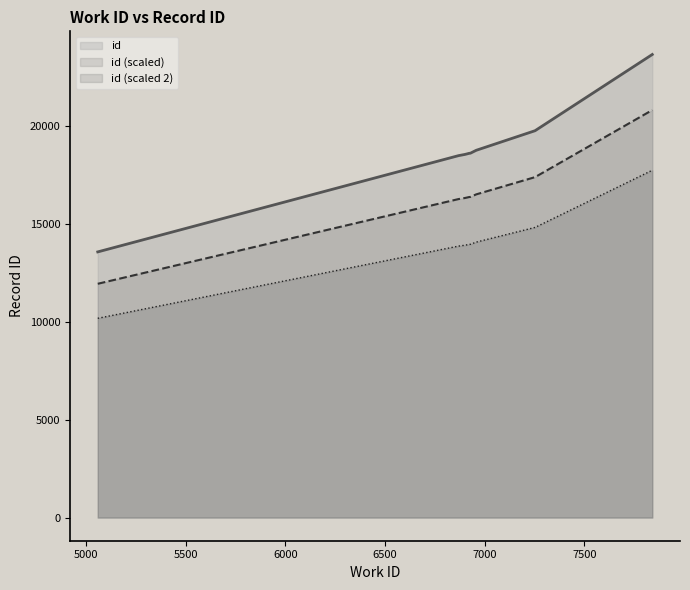

True or false: there are more than 0 points higher than both neighbors.

False